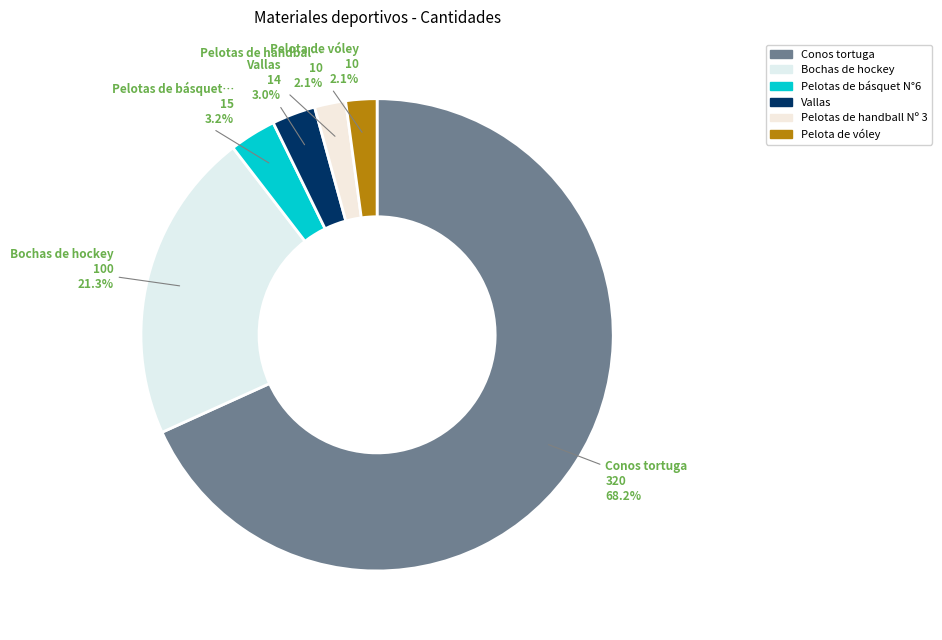

What is the largest slice in the pie chart?

Conos tortuga